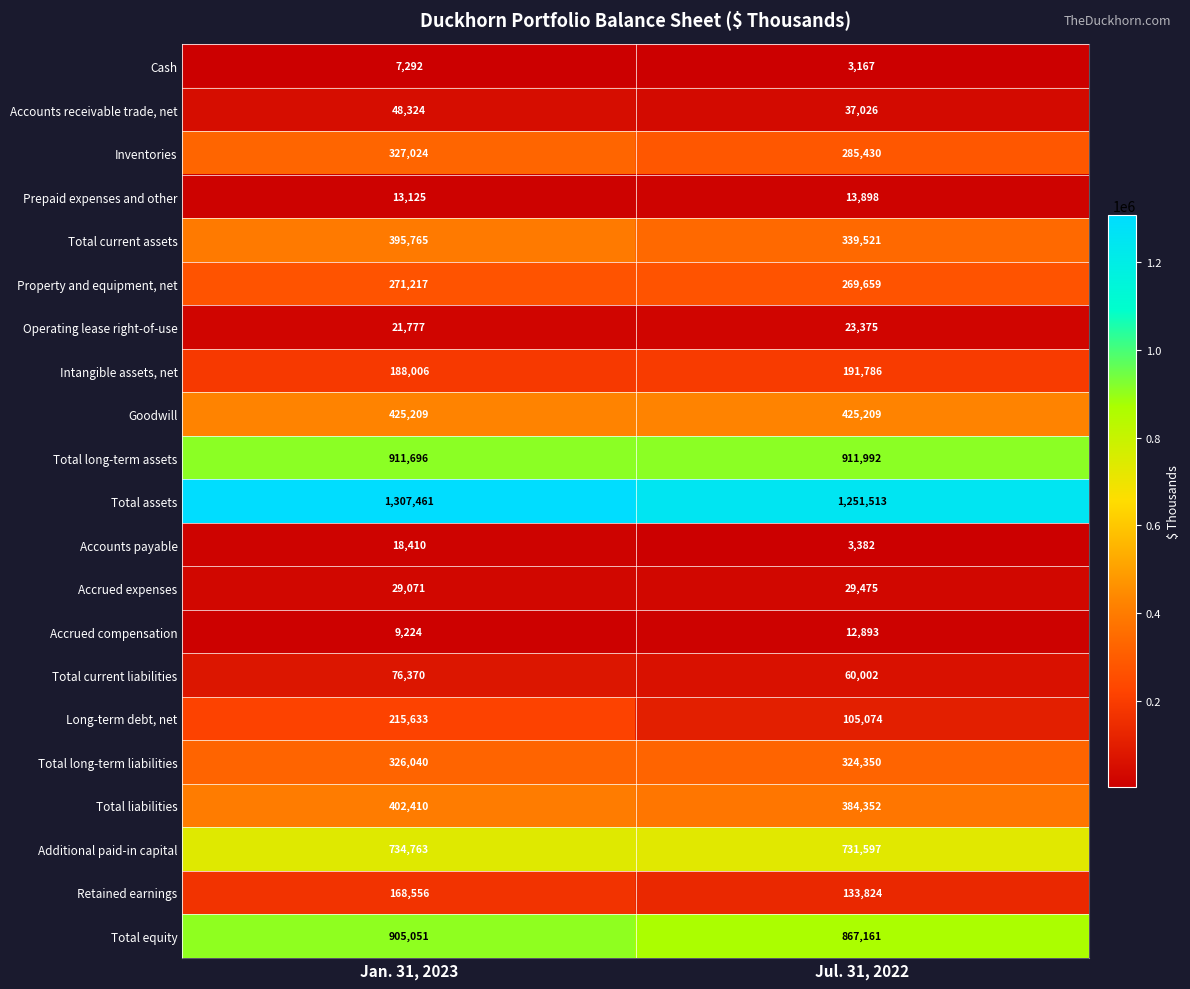

Is it true that Accrued expenses equals 48225 at Jul. 31, 2022?

False